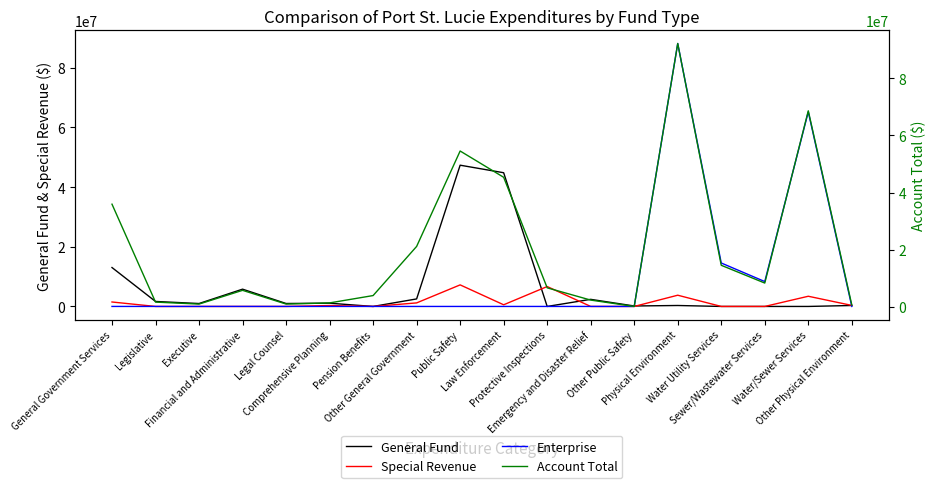

At which category does General Fund reach its first local valley?

Executive